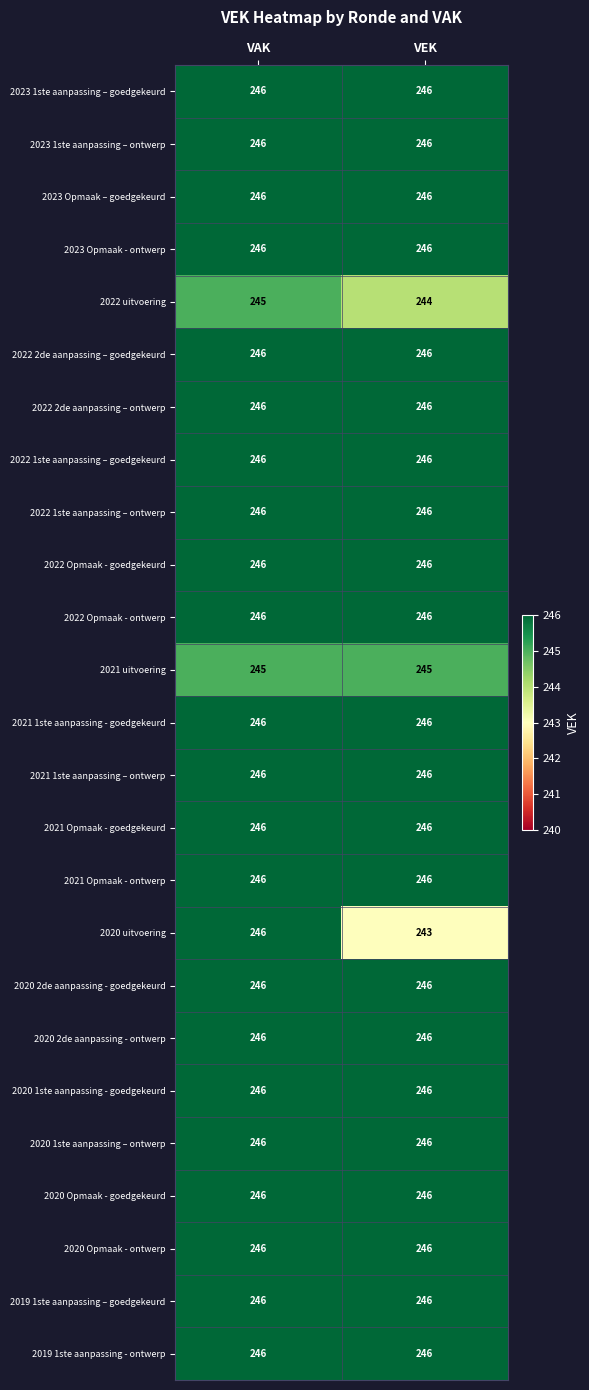

How many distinct data groups are displayed?

25